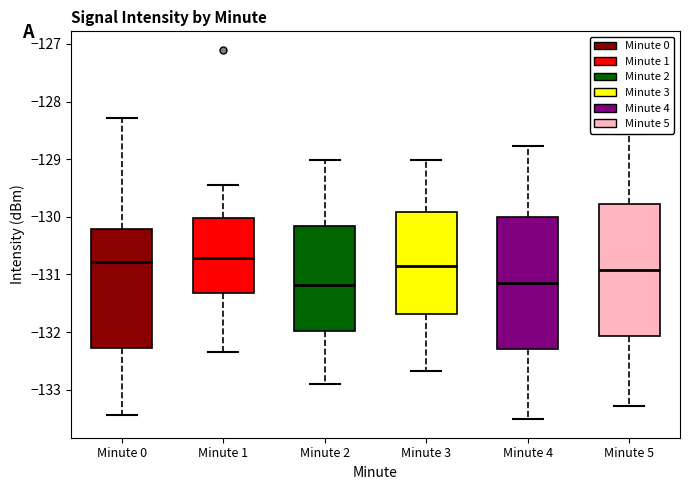

Where does the upper whisker of the box for Minute 0 end on the y-axis? The values are not printed on the chart, so give them approximately, as read against the axis.

-128.3